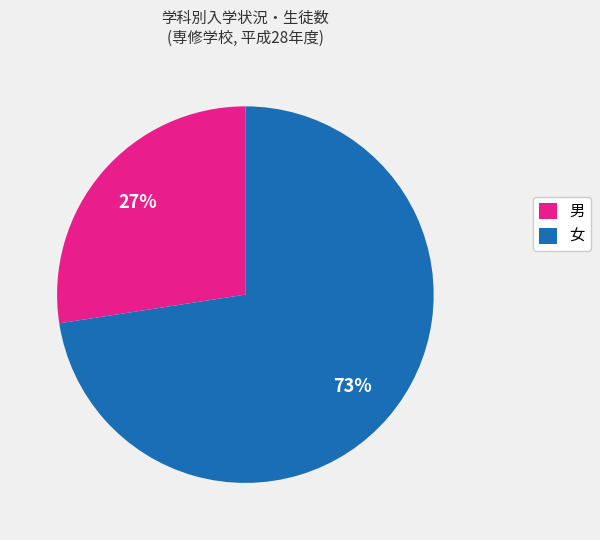

Rank the categories by value from highest to lowest.

女, 男